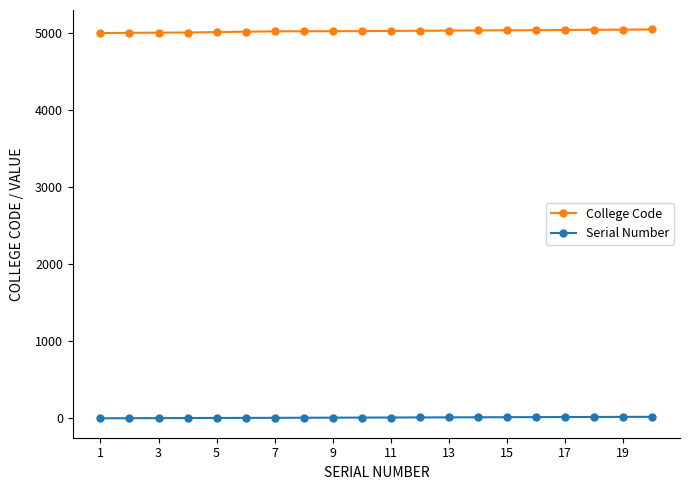

At how many categories does at least one series exceed 4232?

20